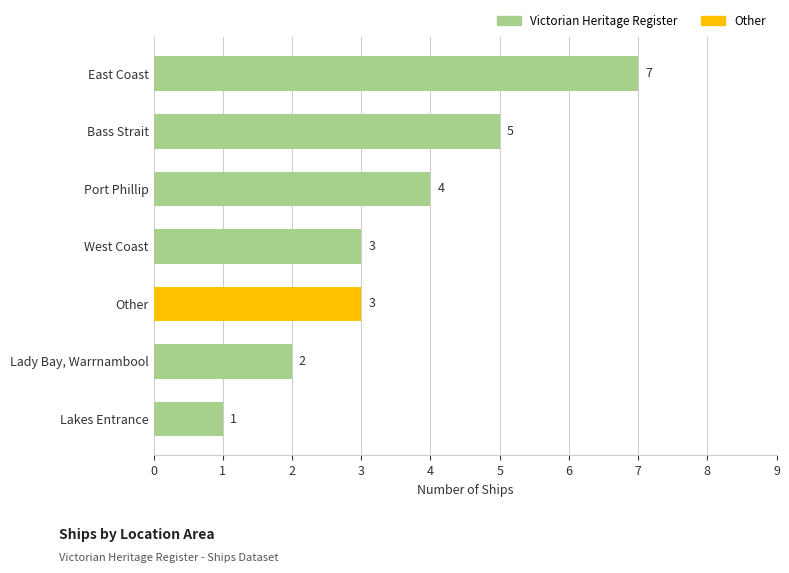

Count the values in the range 2 to 5.

5